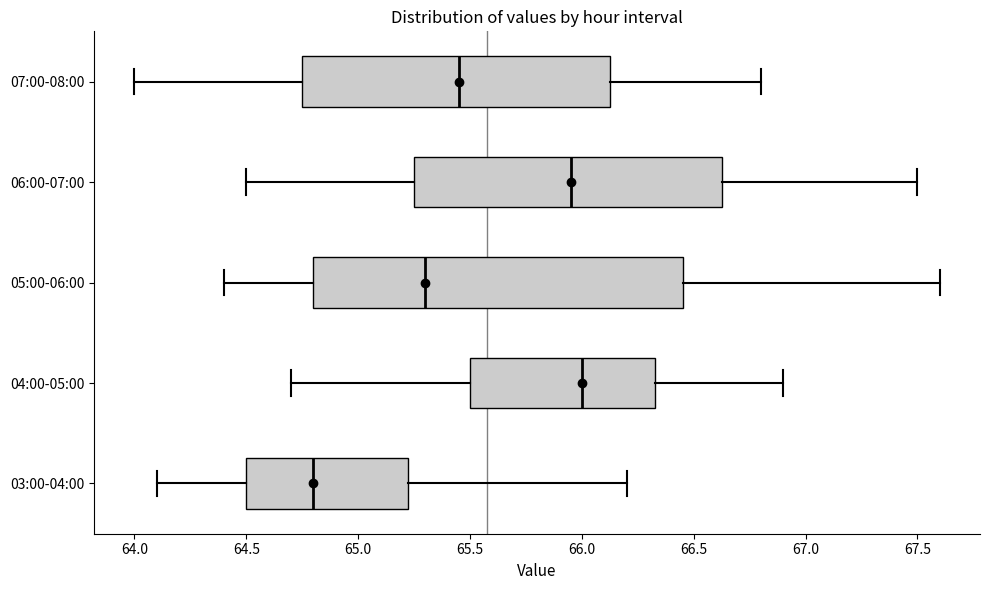

Which box is the widest, from its left edge to its right edge?

05:00-06:00